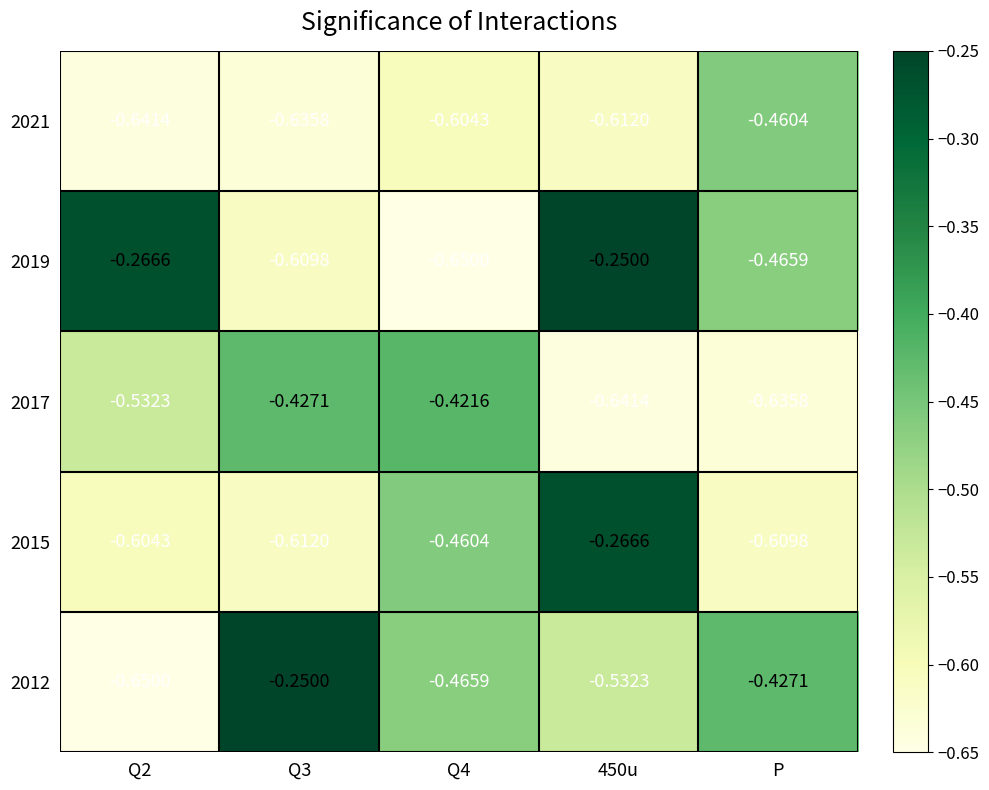

At which label is 2021 closest to 0?

P